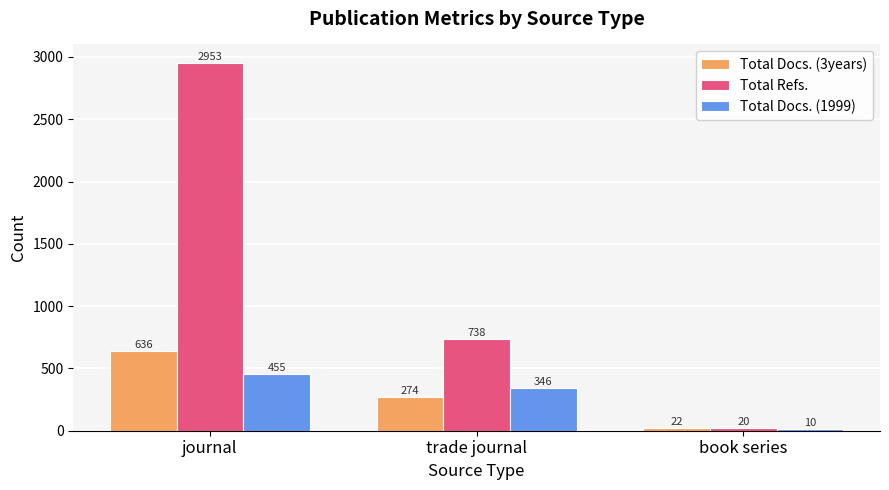

How many bars are there in total?

9